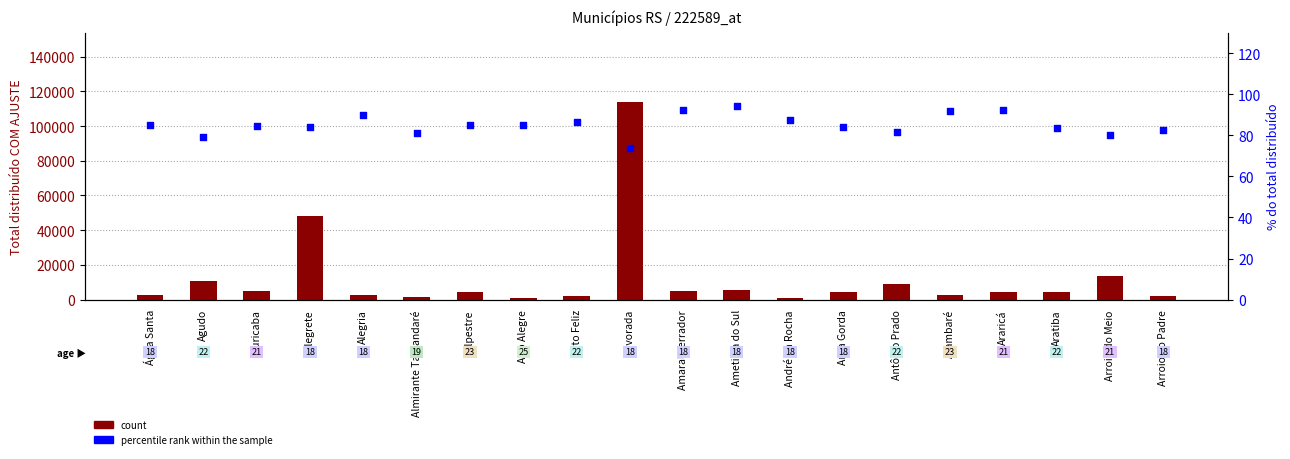

What is the total value across all series at Alto Alegre?

1218.9